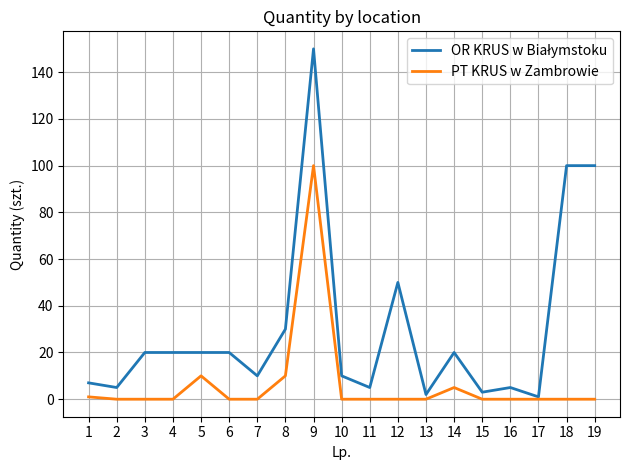

Which category has the highest value in the PT KRUS w Zambrowie series?

9